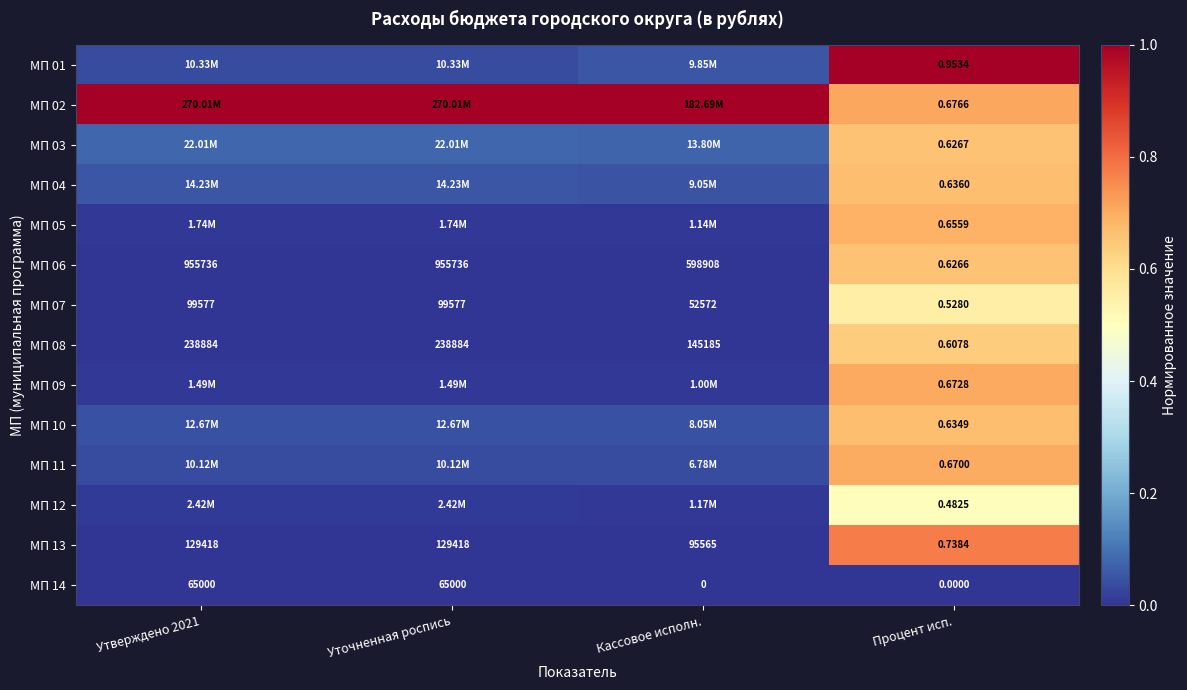

At Уточненная роспись, list the series in order from largest to smallest.

МП 02, МП 03, МП 04, МП 10, МП 01, МП 11, МП 12, МП 05, МП 09, МП 06, МП 08, МП 13, МП 07, МП 14